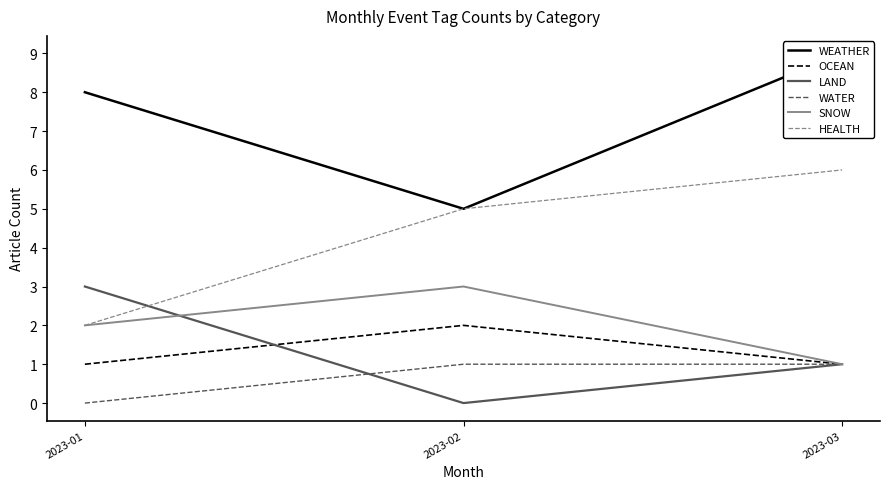

Which series changed the most between 2023-01 and 2023-03?

HEALTH